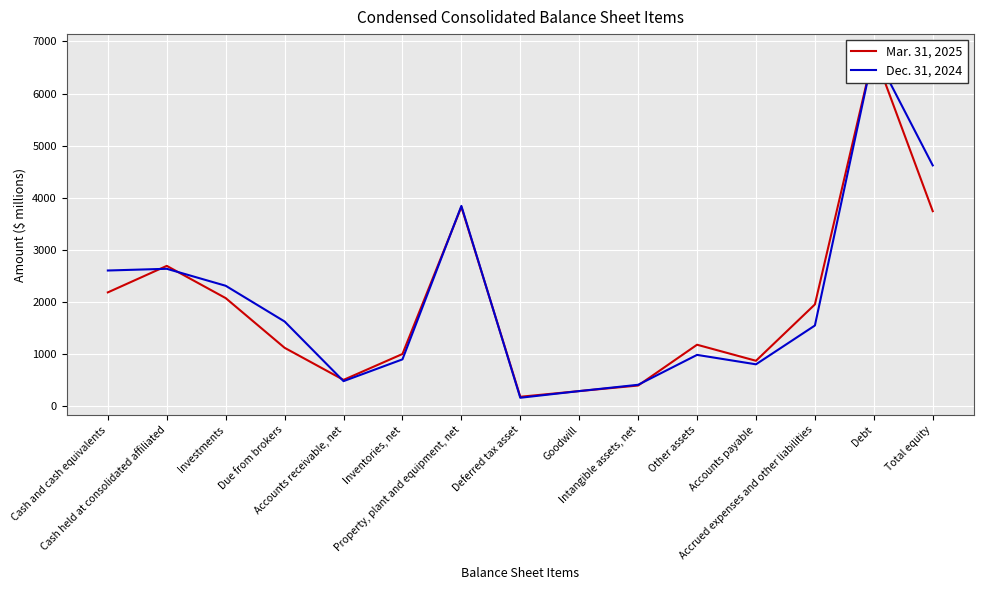

In Mar. 31, 2025, how many points are higher than both neighbors (excluding endpoints)?

4